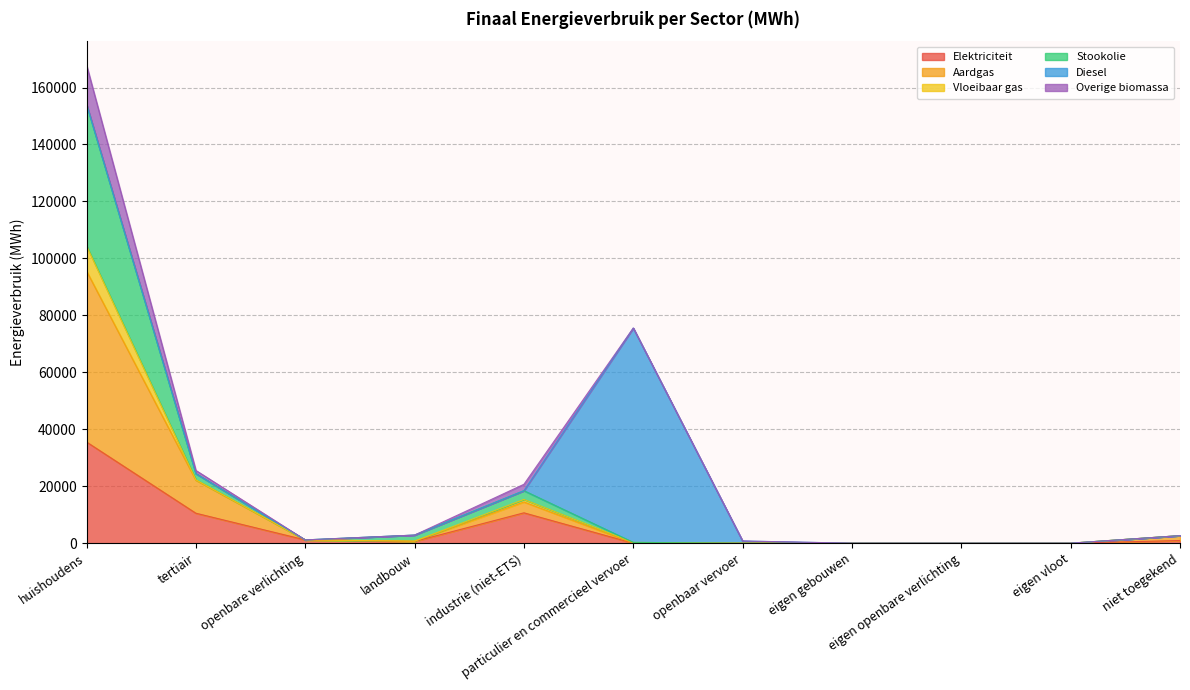

At which category is the sum across all series the highest?

huishoudens